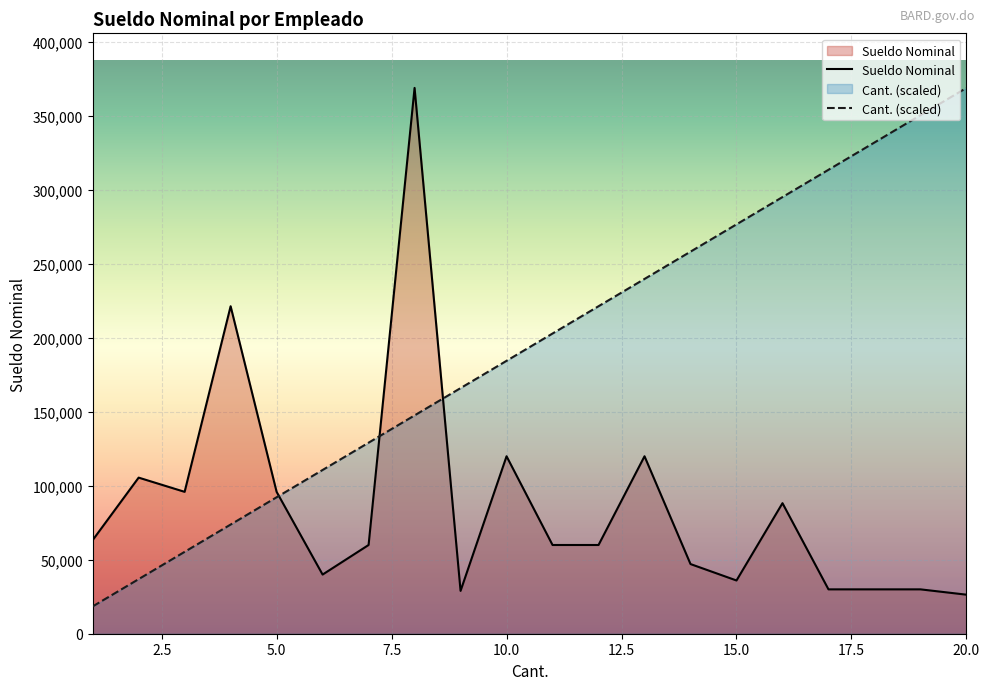

How many values in the Sueldo Nominal series are below 60000?

8